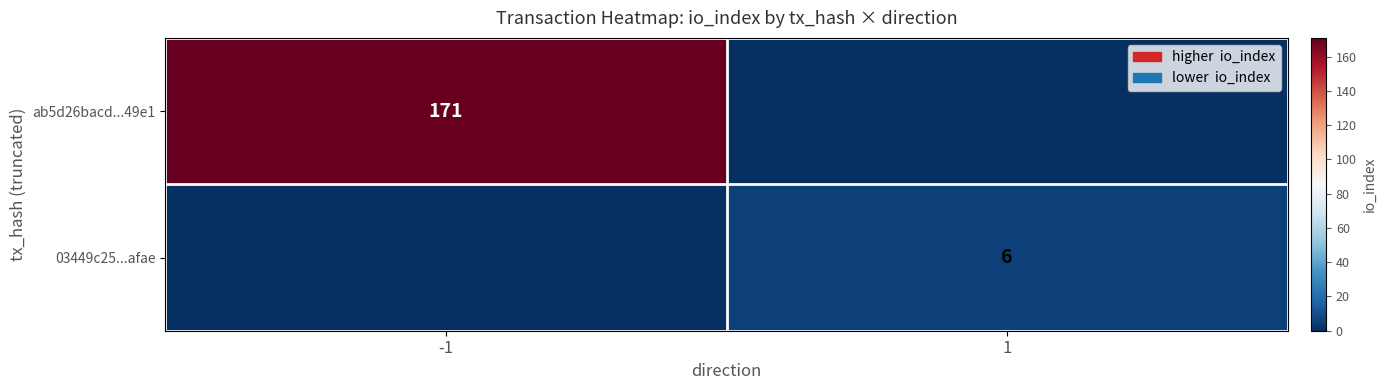

Is the value of 03449c25...afae at 1 greater than the value of ab5d26bacd...49e1 at -1?

No